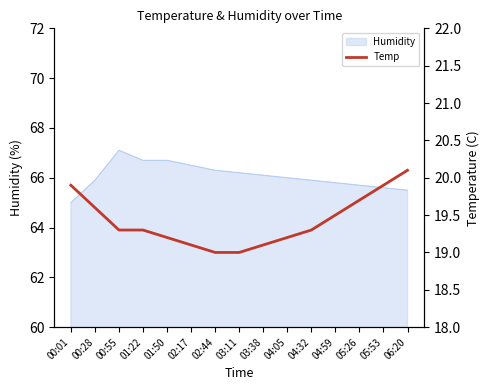

What is the sum of the values at 05:53 and 00:55?

39.2